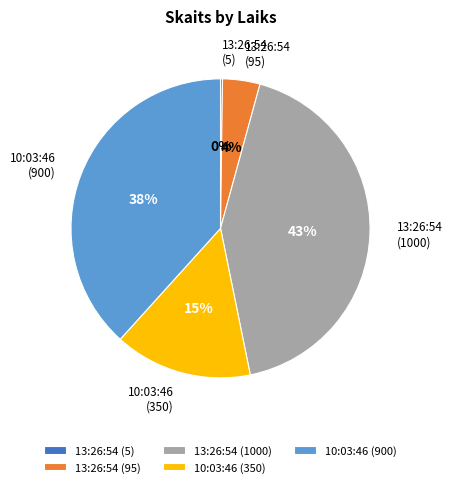

The 10:03:46 (350) slice represents 26% of the pie. True or false?

False